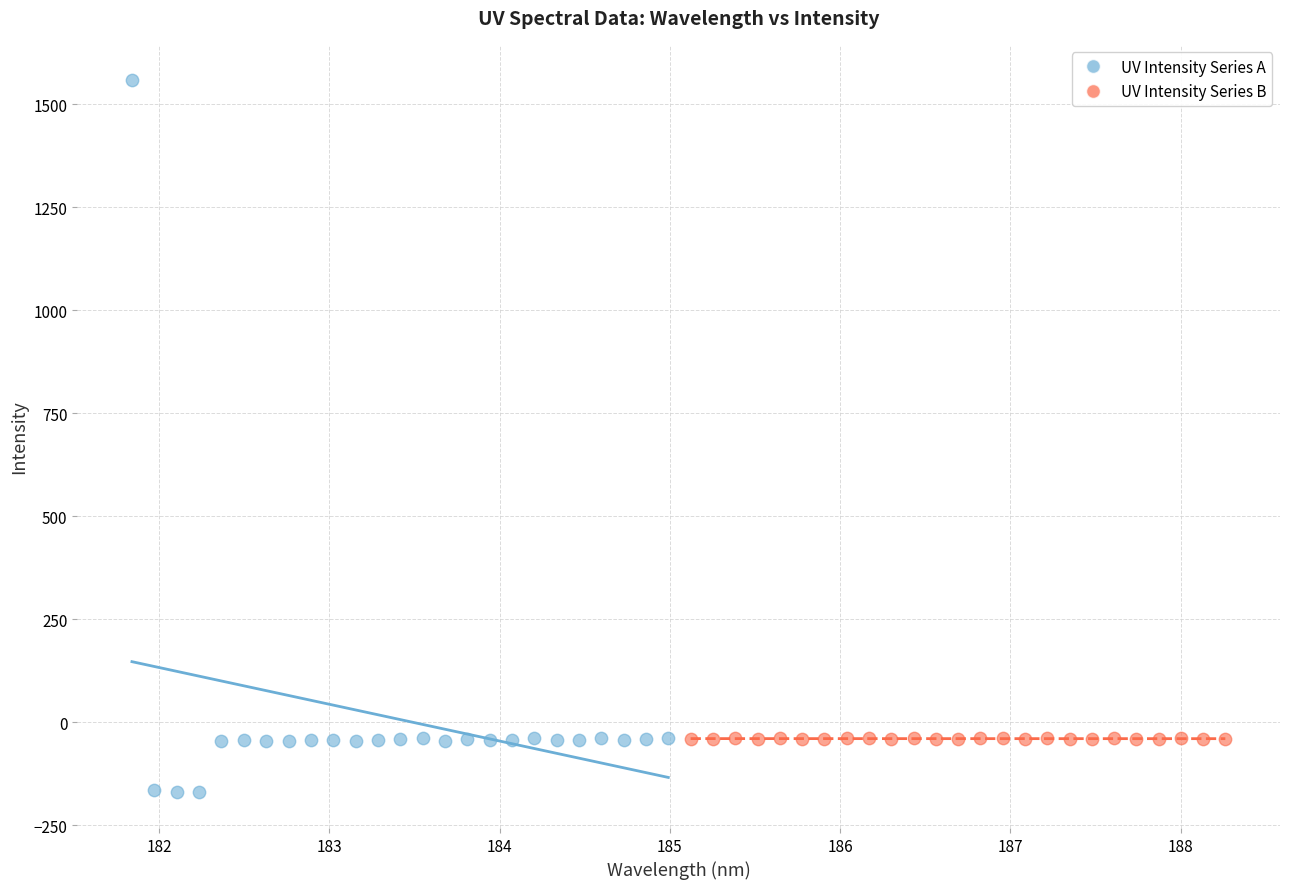

Which series contains the highest Y value?

UV Intensity Series A